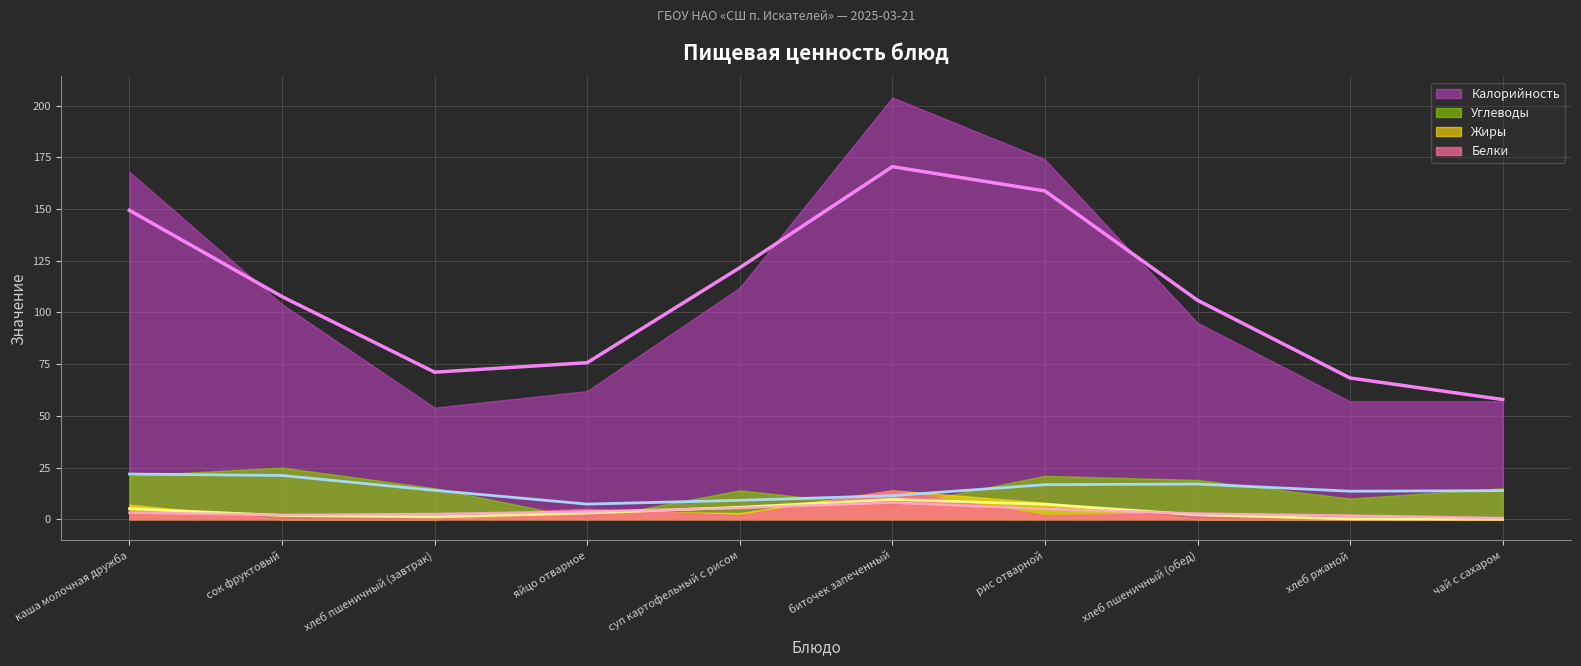

True or false: Белки and Углеводы cross at least once.

True